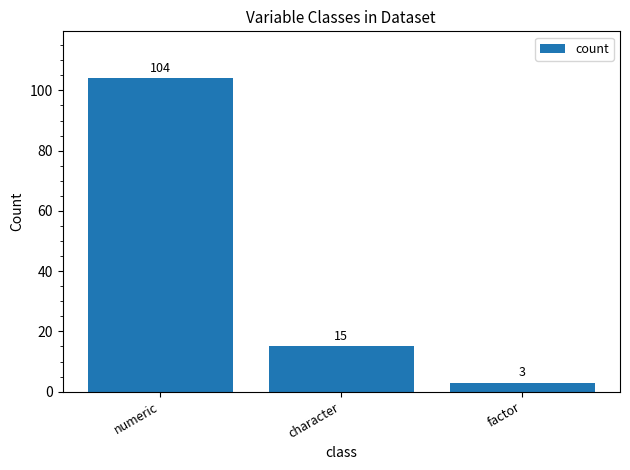

Which has a higher value, numeric or factor?

numeric